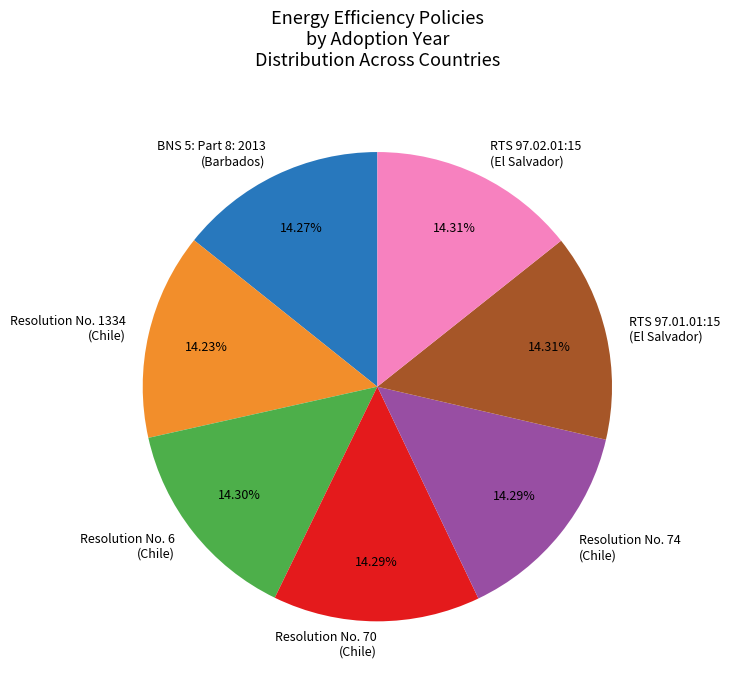

Does RTS 97.02.01:15 (El Salvador) account for over 50% of the chart?

No